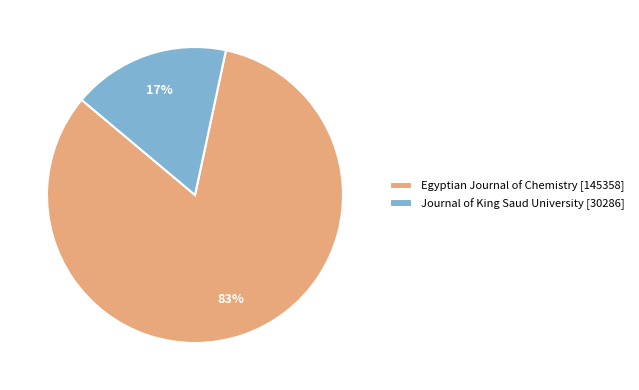

True or false: Egyptian Journal of Chemistry accounts for 72% of the total.

False